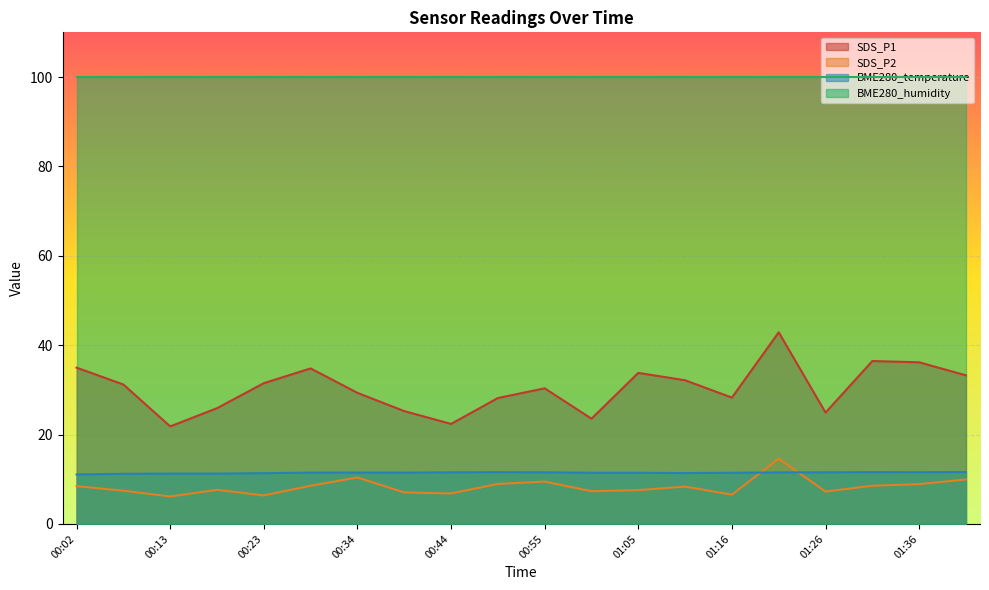

What is the approximate value of SDS_P1 at 01:21?

42.9